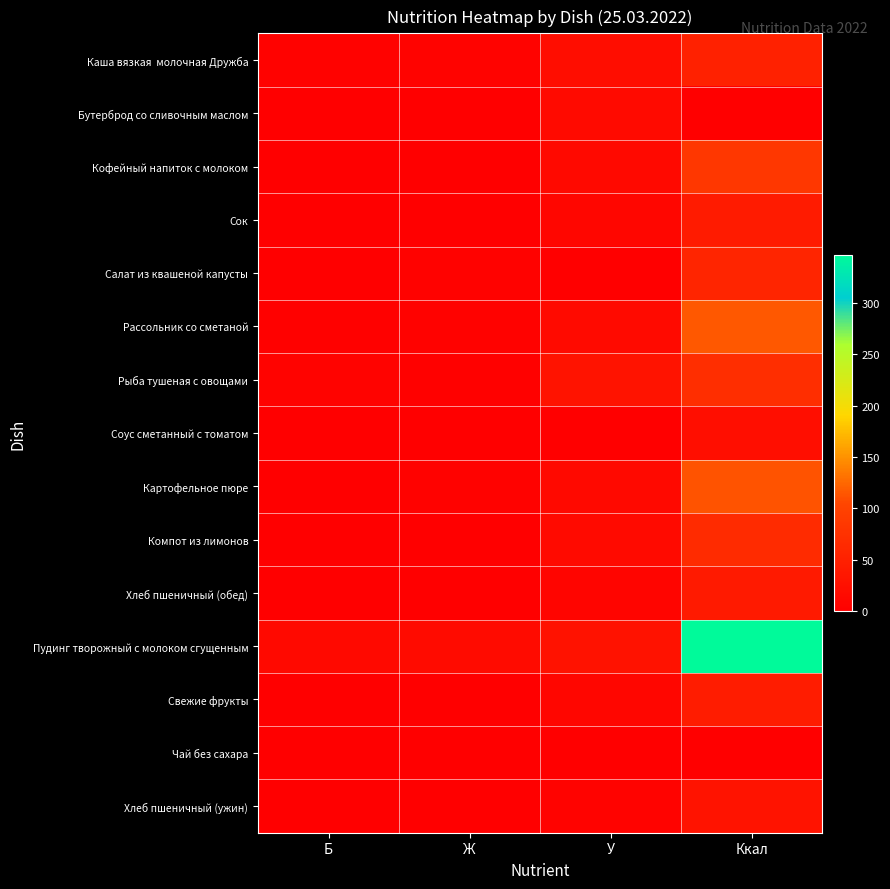

Which has a higher value, У or Ккал?

Ккал